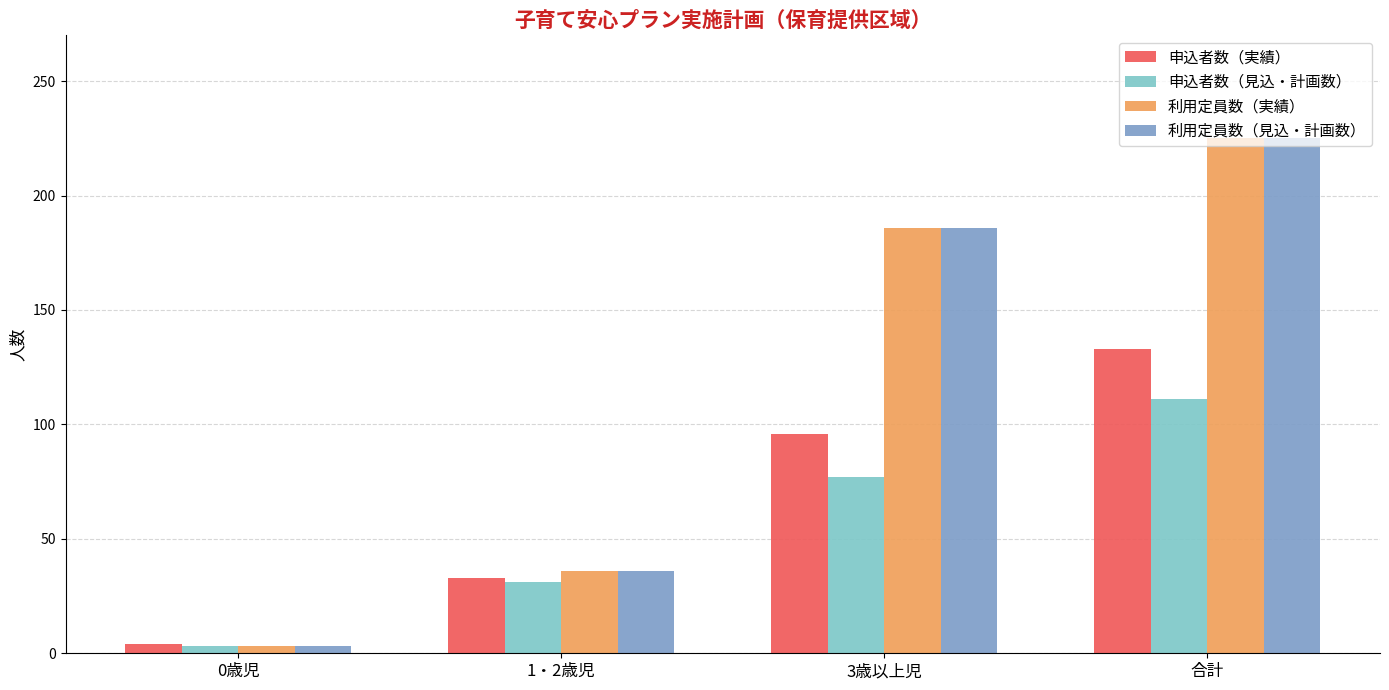

At how many categories does at least one series exceed 202?

1